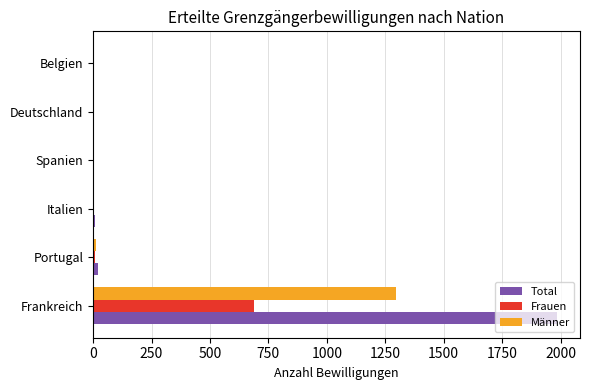

What are all the series names shown in the legend?

Total, Frauen, Männer